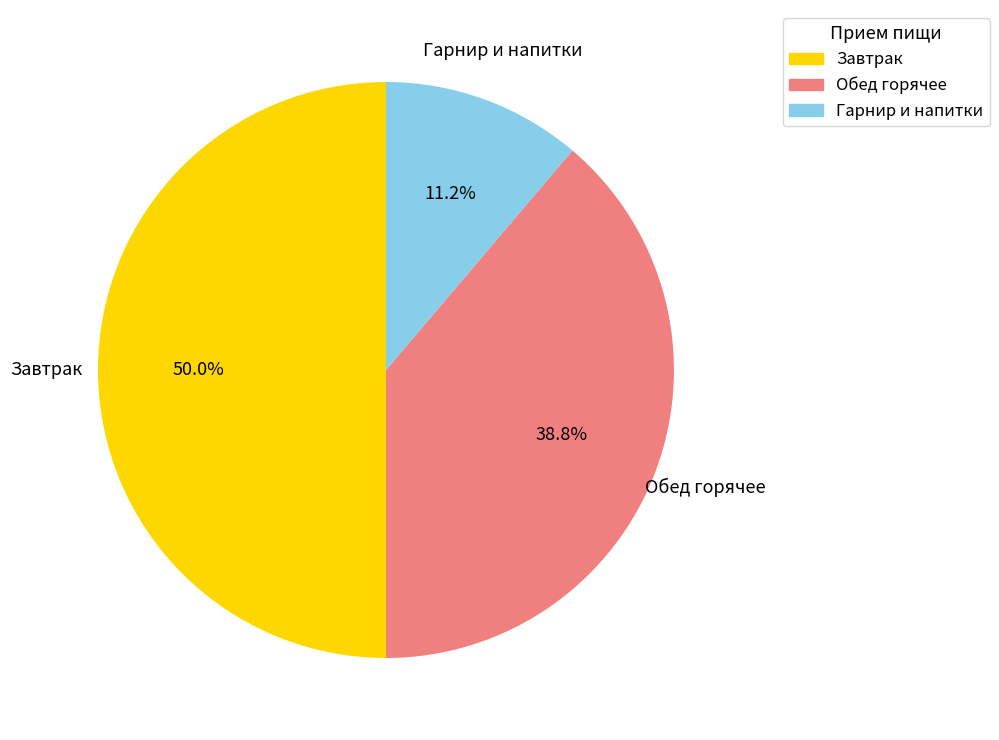

Rank the categories by value from highest to lowest.

Завтрак, Обед горячее, Гарнир и напитки